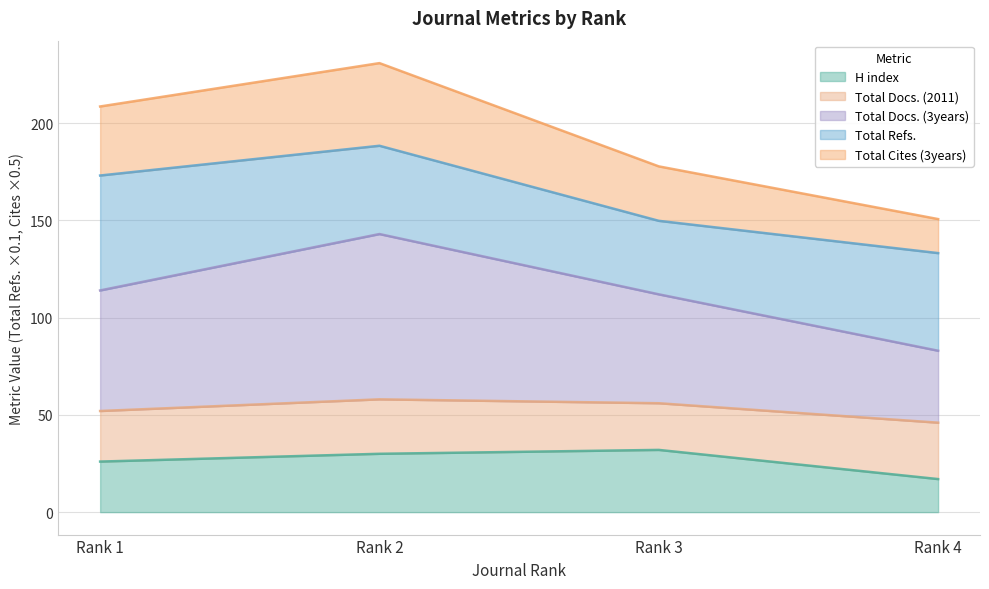

How many lines are shown in the chart?

5